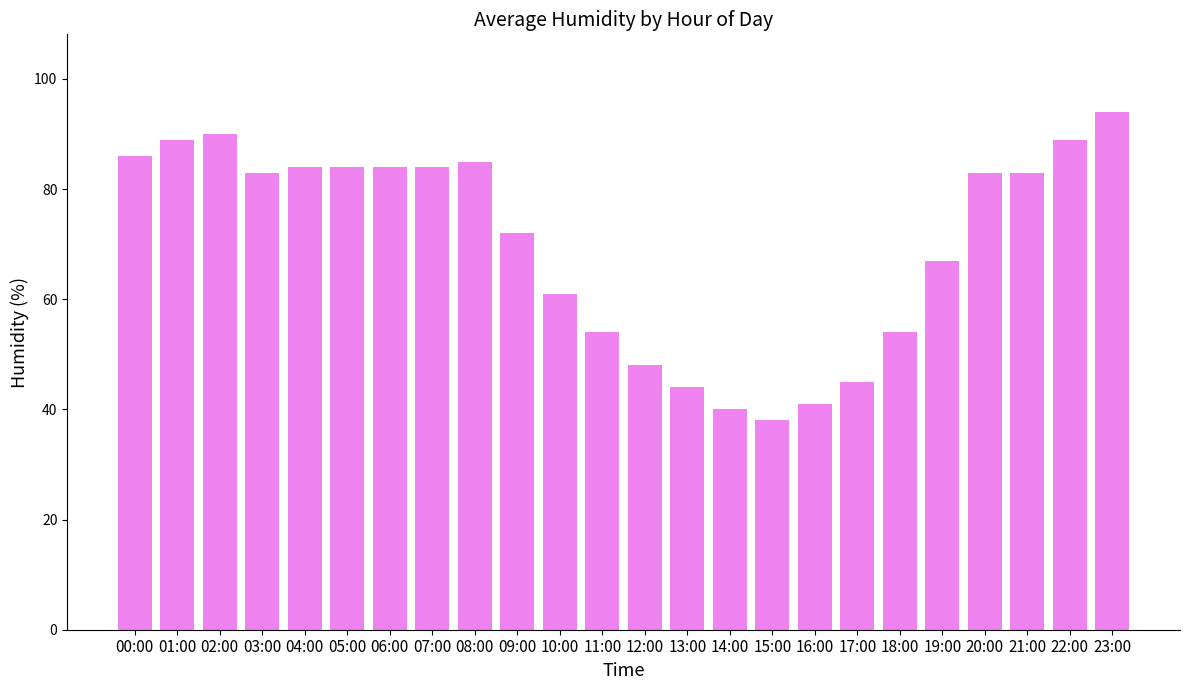

What is the sum of the values at 23:00 and 09:00?

166